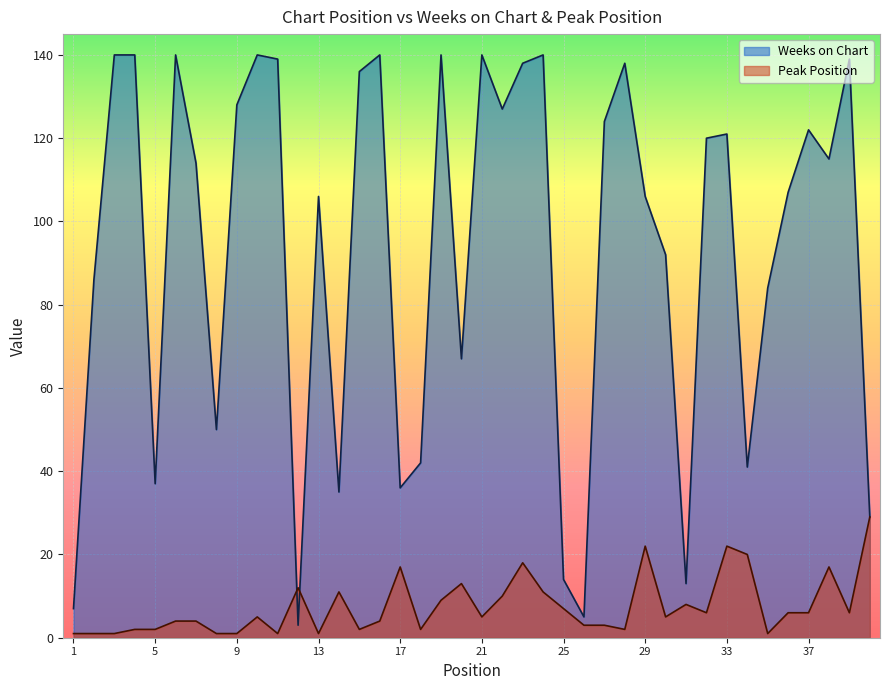

How many values in the Peak Position series are below 5?

18